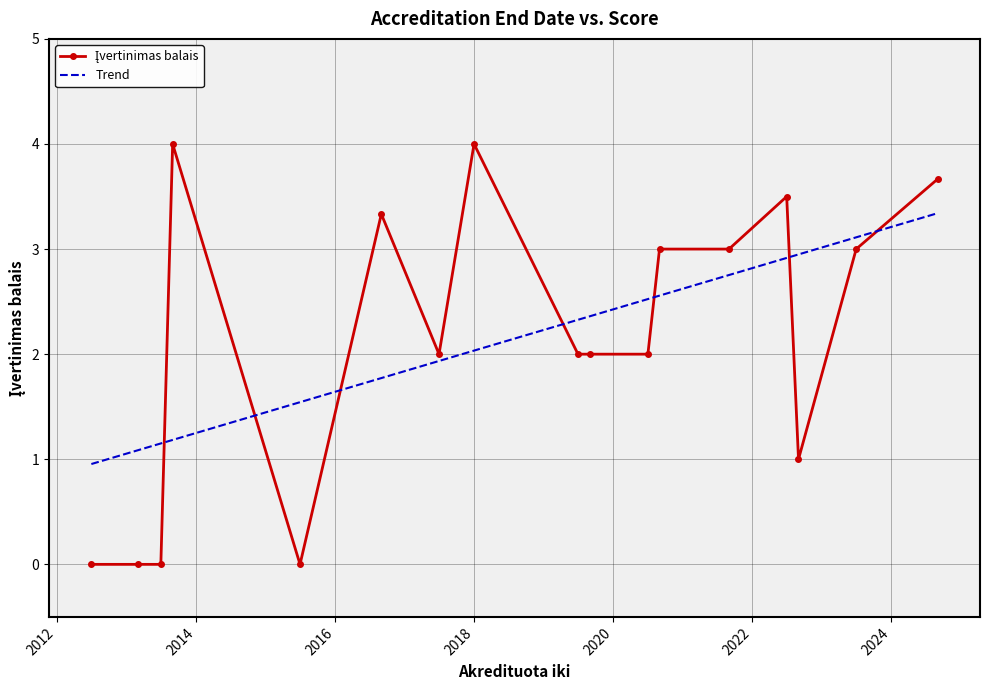

What is the greatest value displayed?

4.0